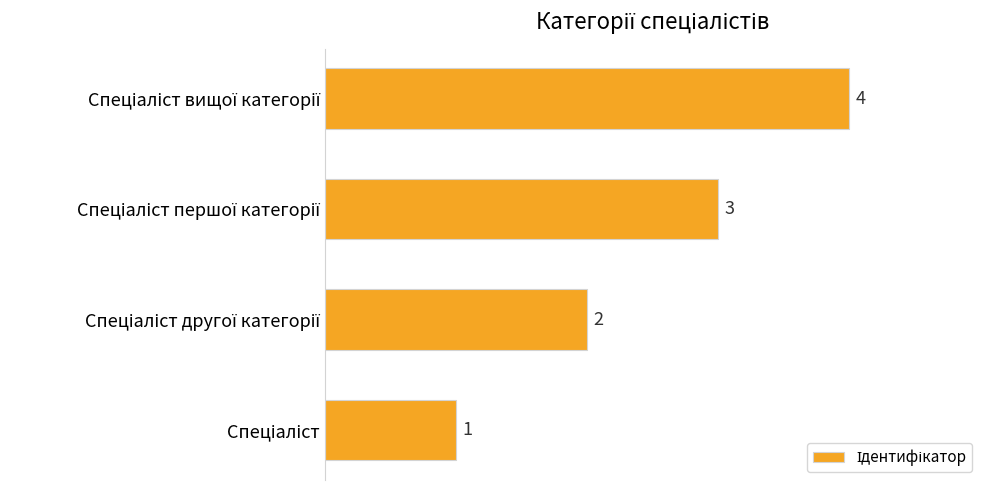

What is the maximum value shown in the chart?

4